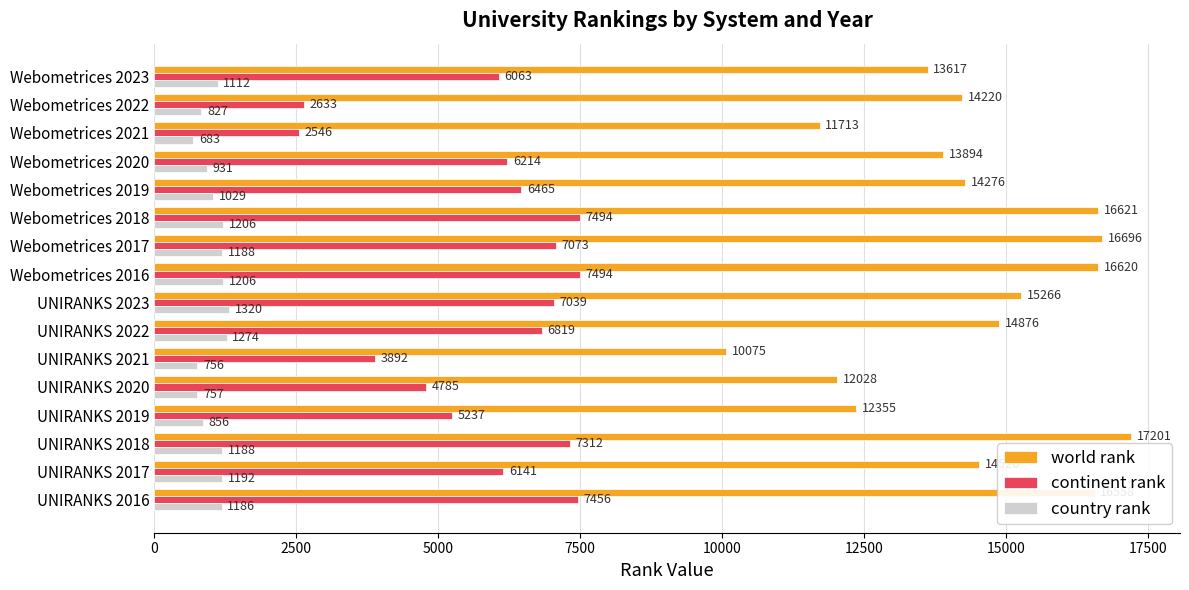

What is the difference between the country rank values at UNIRANKS 2018 and UNIRANKS 2017?

4